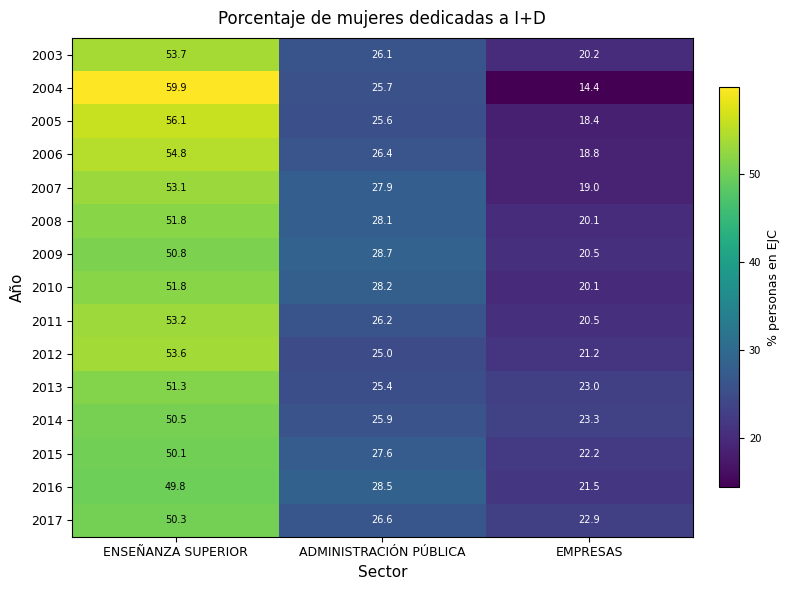

At how many categories does at least one series exceed 20?

3